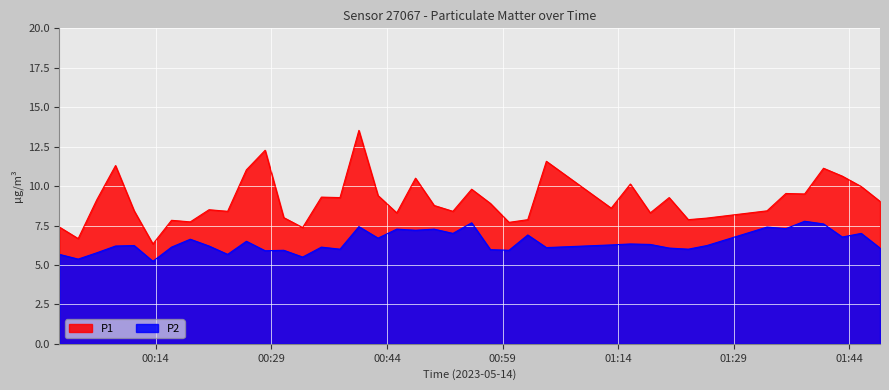

What is the label of the 13th point from the left?

2023-05-14T00:30:36